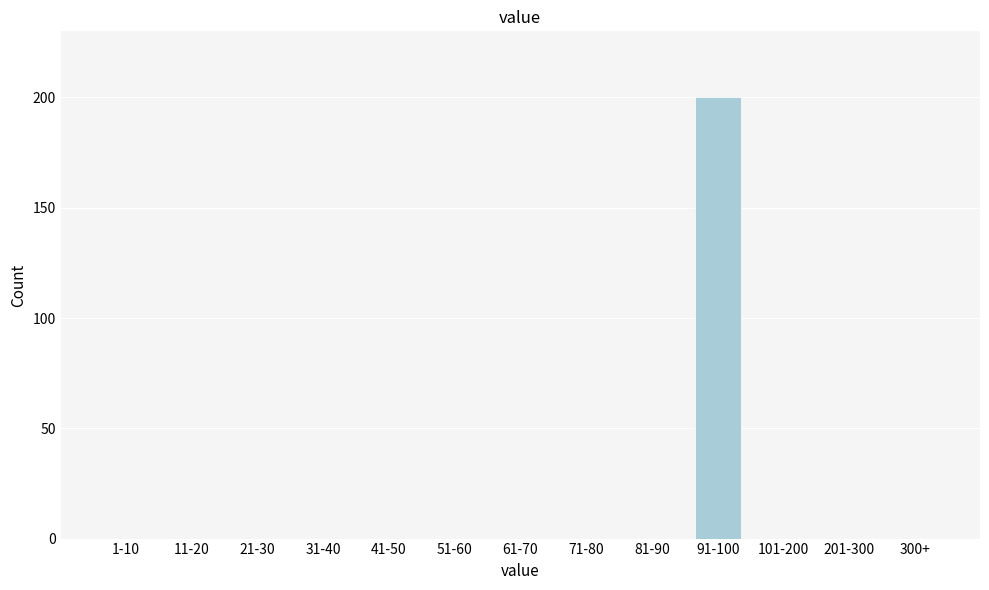

Reading right to left, extract all data points from this chart.

300+=0	201-300=0	101-200=0	91-100=200	81-90=0	71-80=0	61-70=0	51-60=0	41-50=0	31-40=0	21-30=0	11-20=0	1-10=0